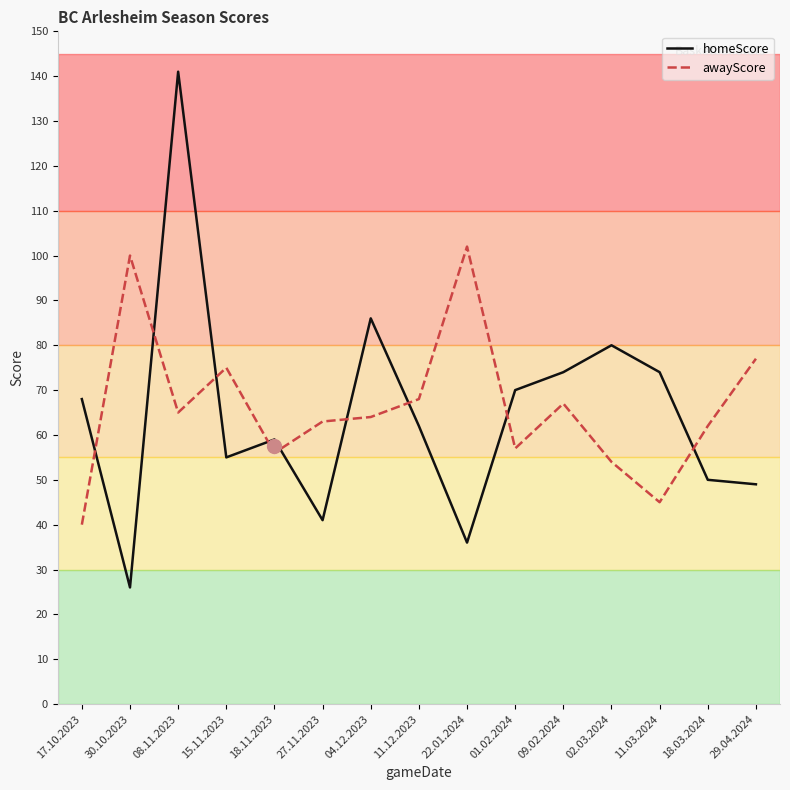

At which label does awayScore first exceed 64?

30.10.2023